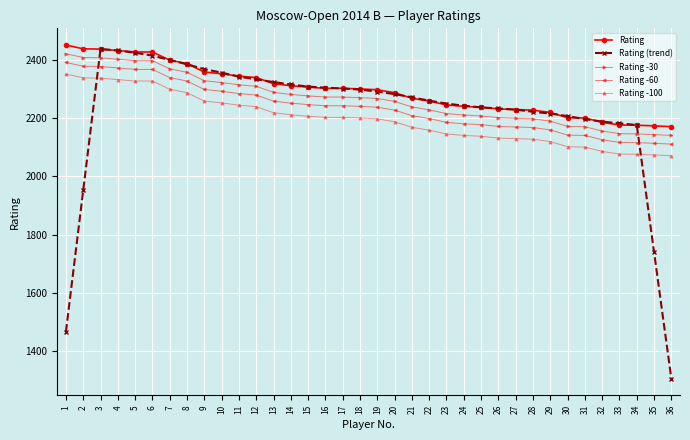

True or false: Rating and Rating -60 cross at least once.

False